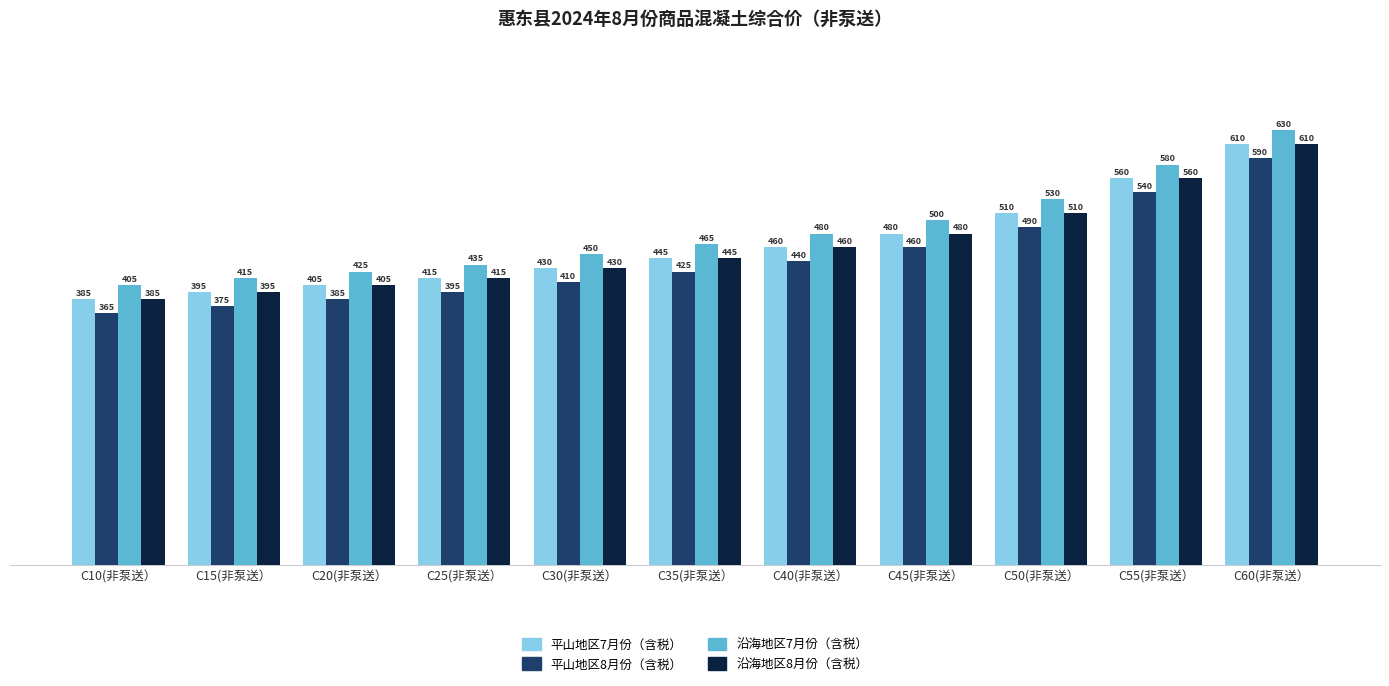

What is the spread (max minus min) of values at C20(非泵送）?

40